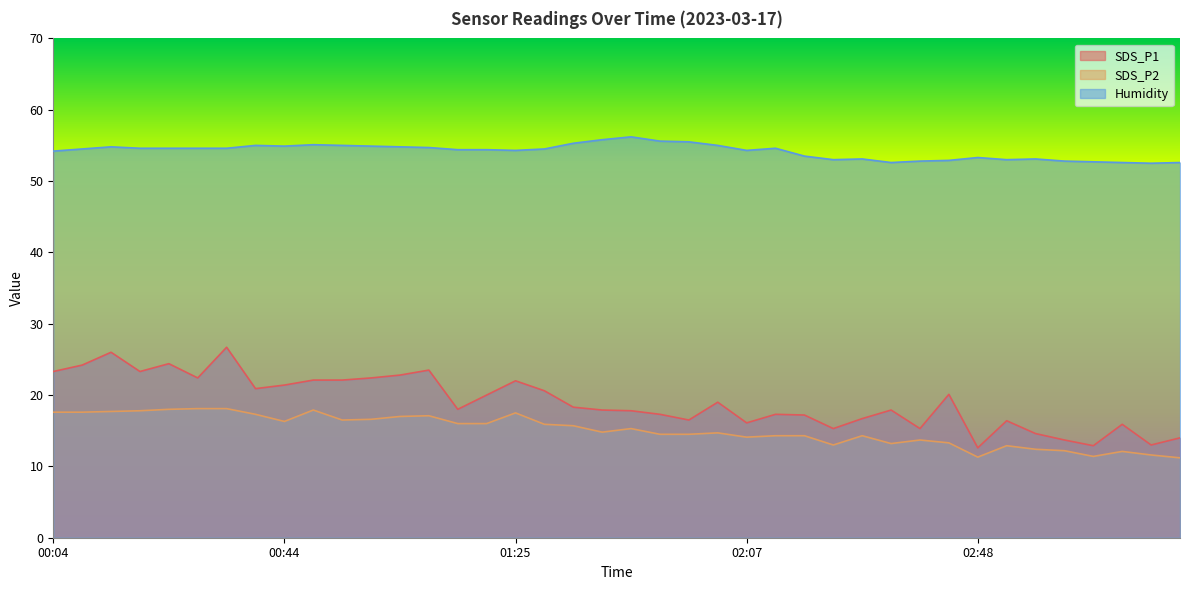

How many data points in SDS_P1 are less than 18?

19